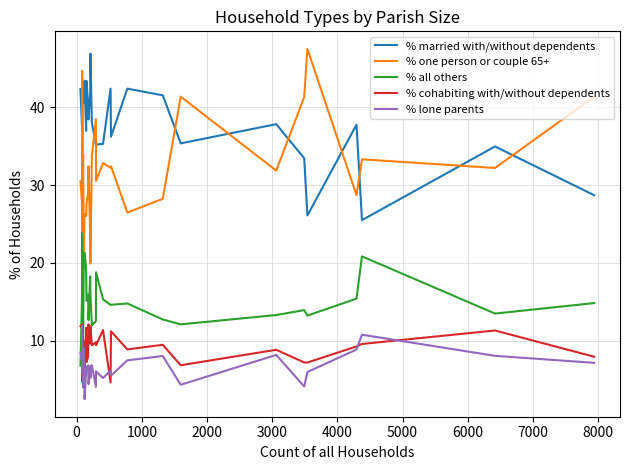

Does the chart display data point markers on the line(s)?

No